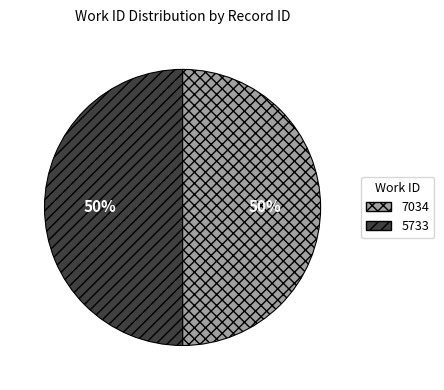

What is the ratio of the value at 7034 to the value at 5733?

1.0